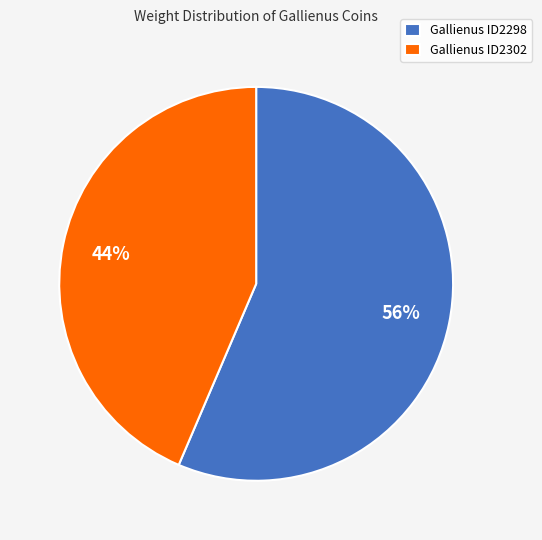

To the nearest percent, what percentage of the pie is Gallienus ID2302?

44%